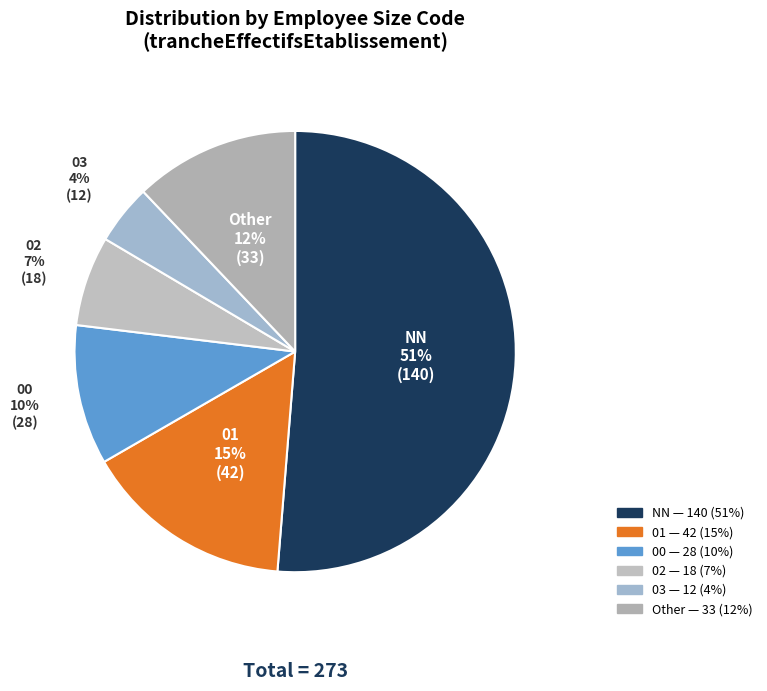

How many slices are in this pie chart?

6